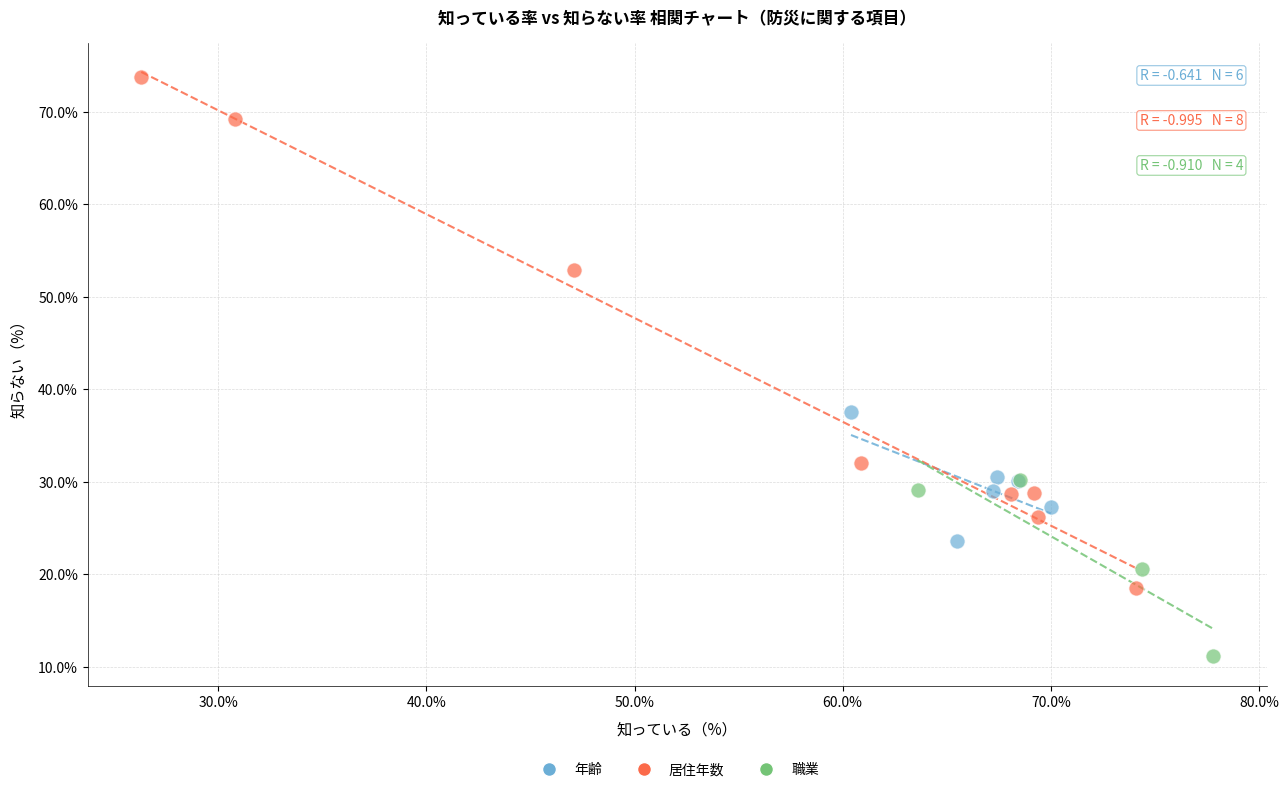

Which series reaches the maximum Y coordinate?

居住年数